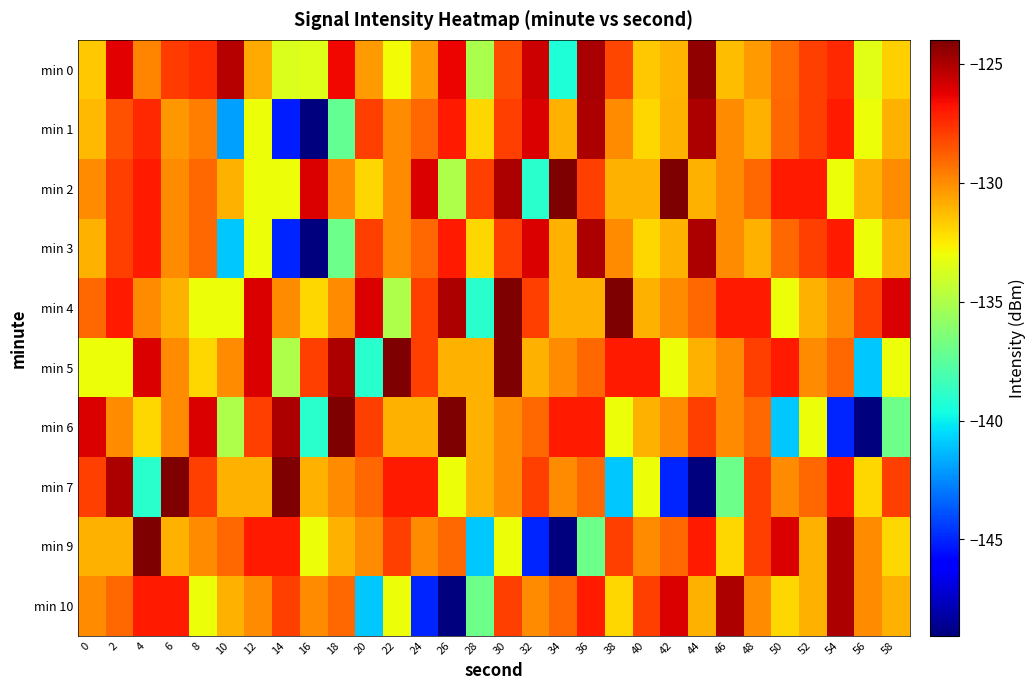

At which category is the sum across all series the highest?

30